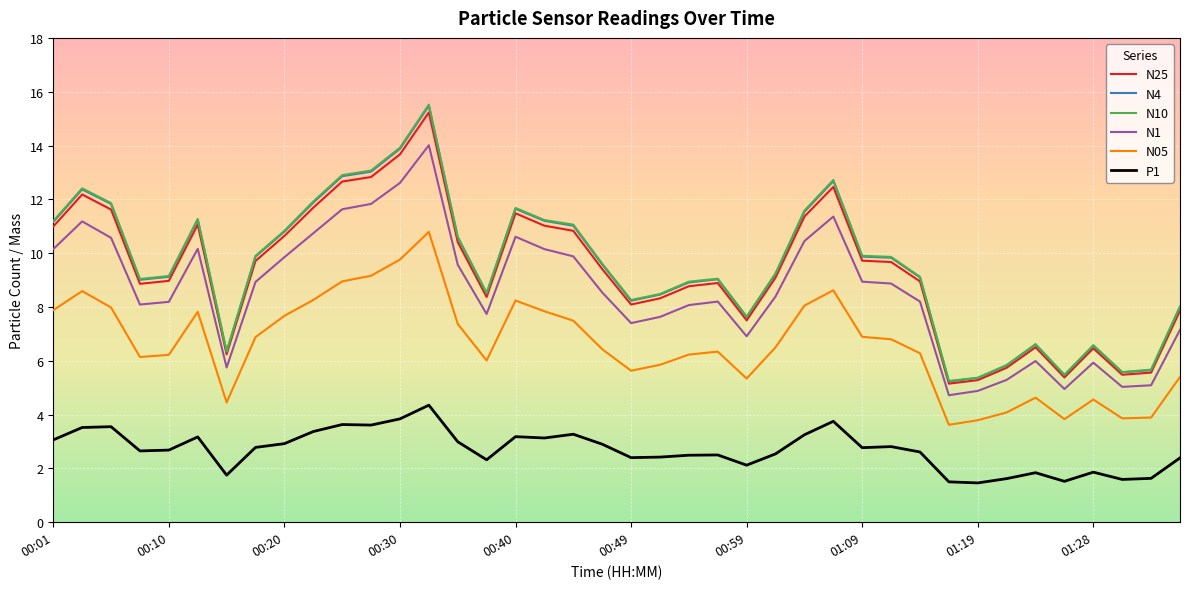

True or false: N25 has more than 2 interior local peaks.

True